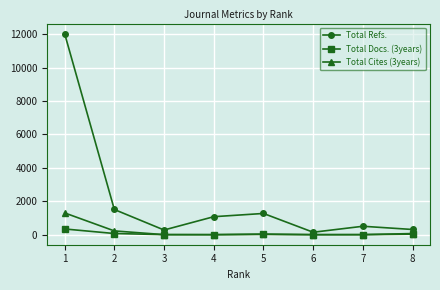

Rank the series by their maximum value, from highest to lowest.

Total Refs., Total Cites (3years), Total Docs. (3years)